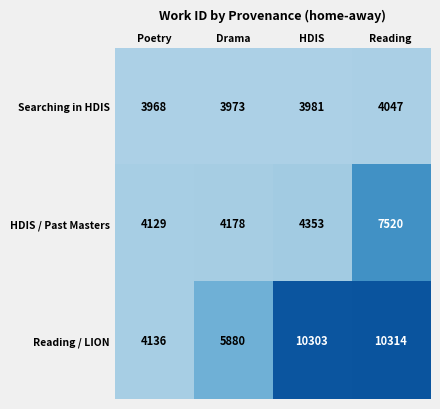

What is the spread (max minus min) of values at HDIS?

6322